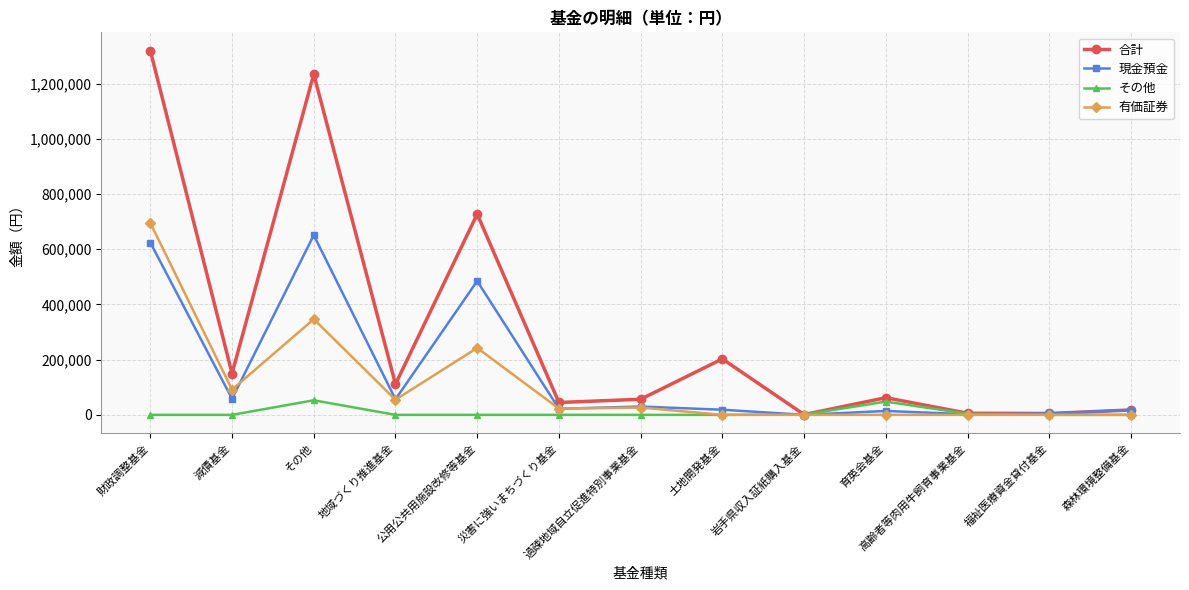

What is the spread (max minus min) of values at 減債基金?

149855